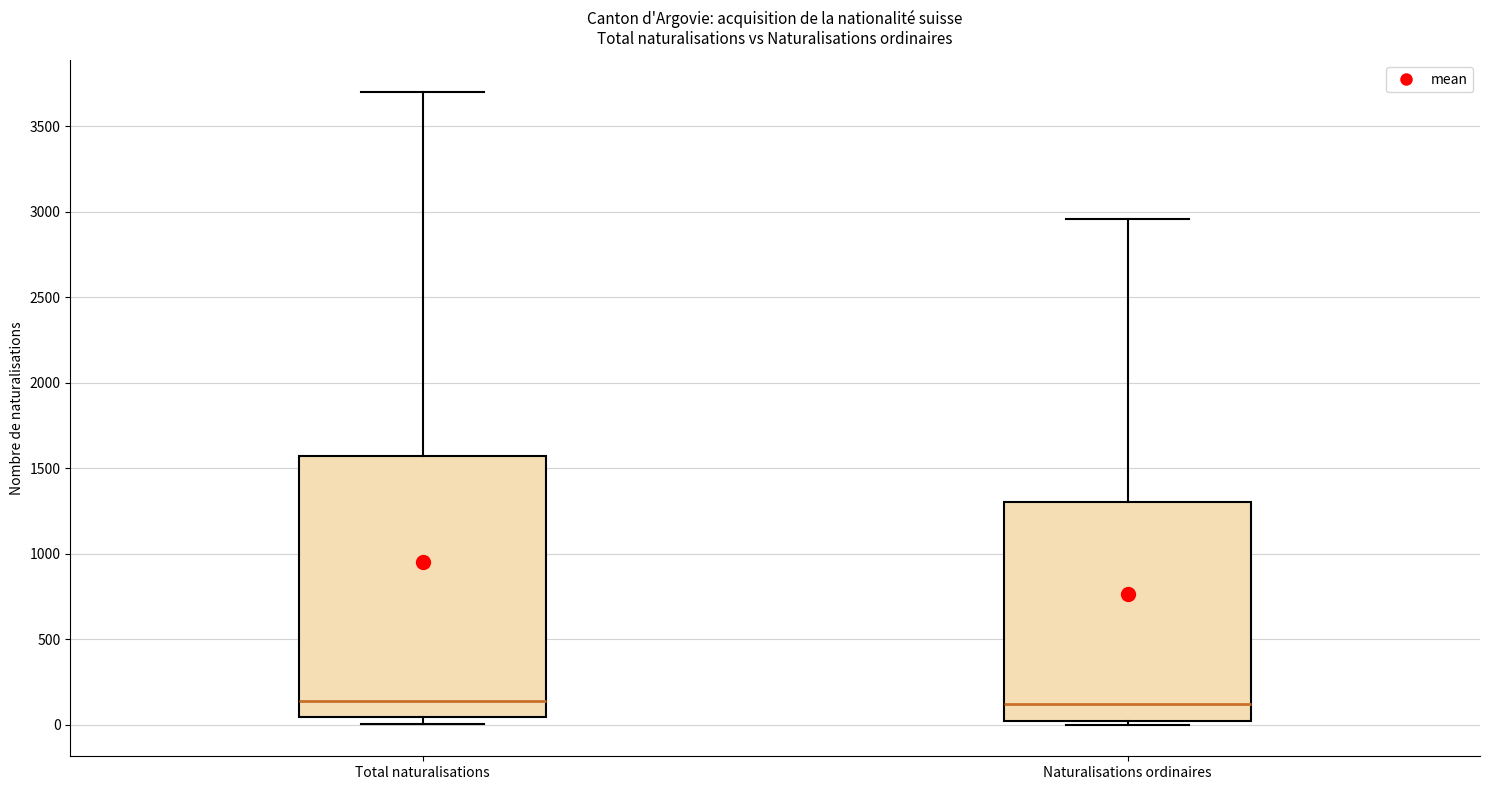

Comparing the boxes themselves (not the whiskers), which one is the tallest?

Total naturalisations